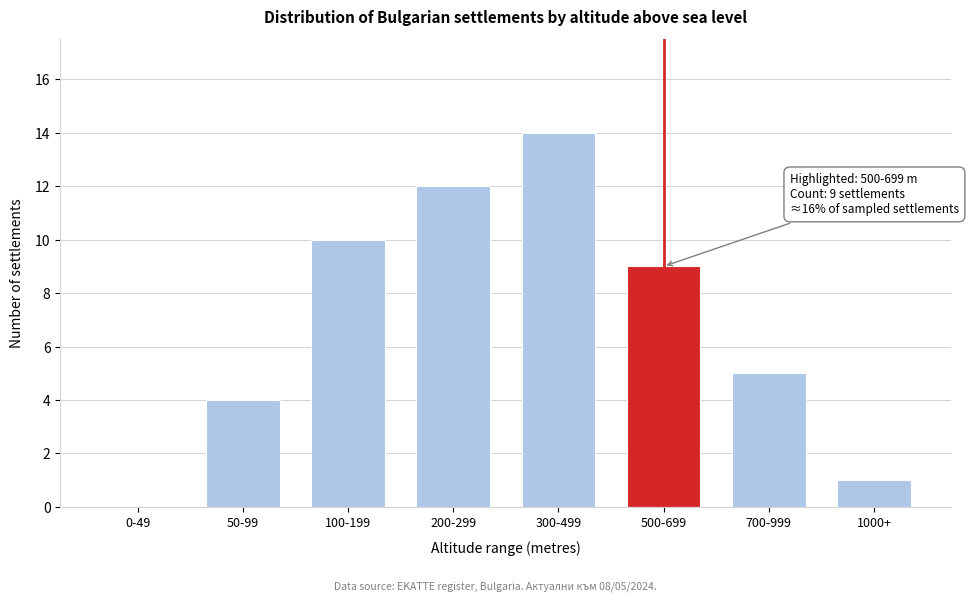

Reading left to right, list all the values displayed in this chart.

0-49=0	50-99=4	100-199=10	200-299=12	300-499=14	500-699=9	700-999=5	1000+=1